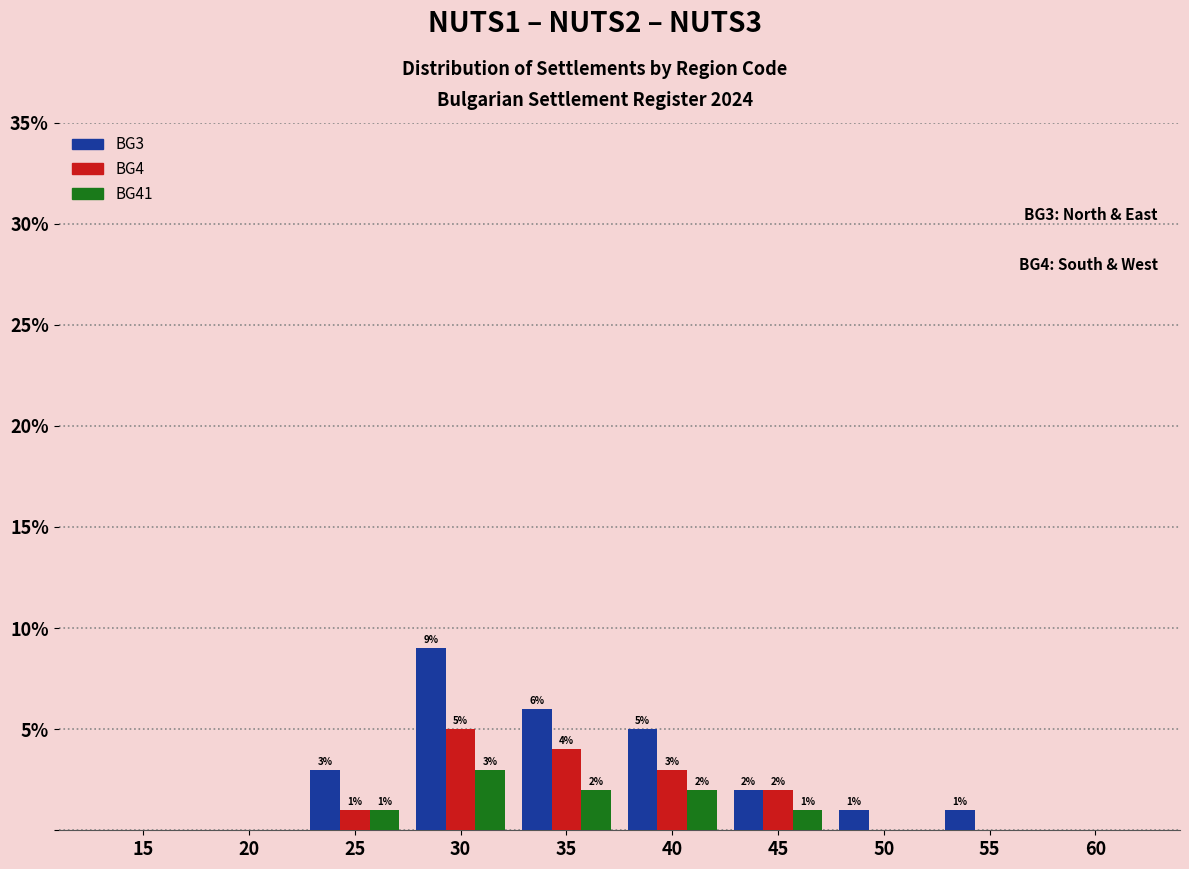

The value of BG4 at 20 is -3. True or false?

False